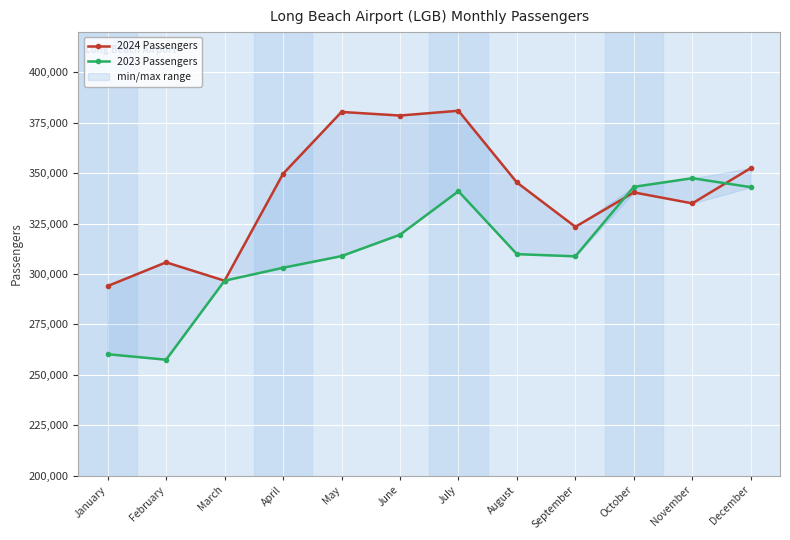

What is the value of the 2024 Passengers point at the 12th from the left?

352520